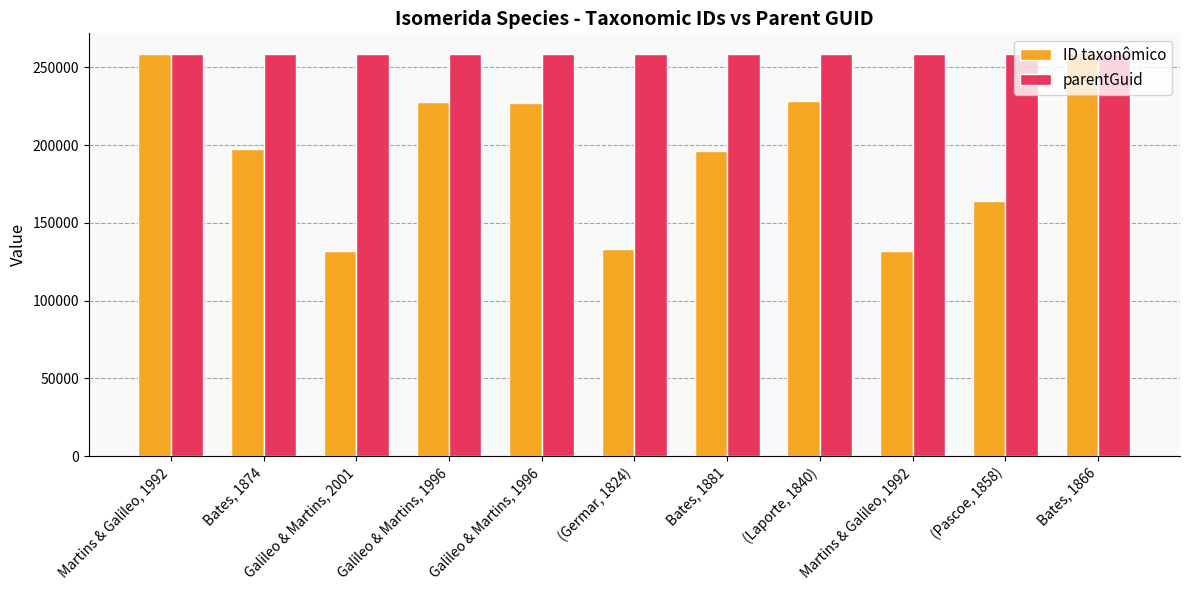

Rank the categories by parentGuid value from lowest to highest.

Martins & Galileo, 1992, Bates, 1874, Galileo & Martins, 2001, Galileo & Martins, 1996, Galileo & Martins, 1996, (Germar, 1824), Bates, 1881, (Laporte, 1840), Martins & Galileo, 1992, (Pascoe, 1858), Bates, 1866